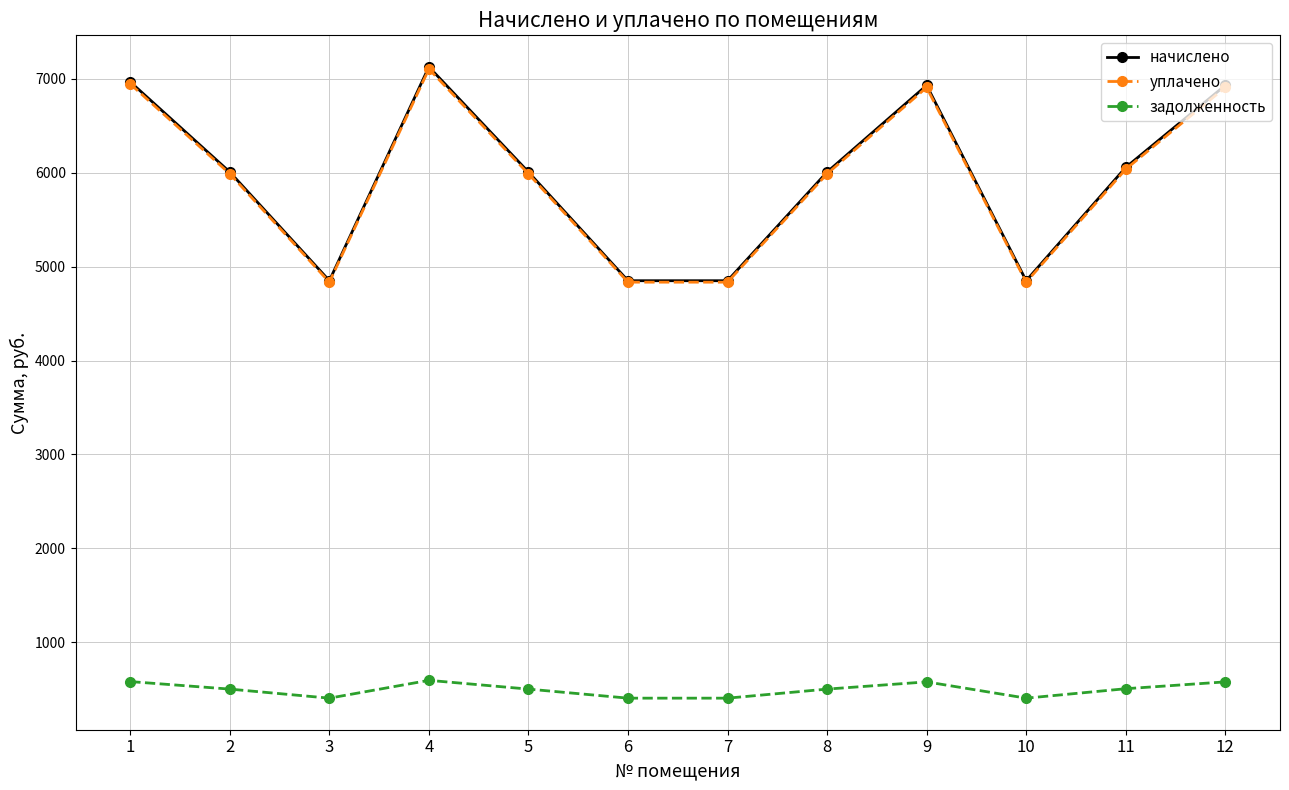

Is it true that начислено equals 9194.0 at 12?

False